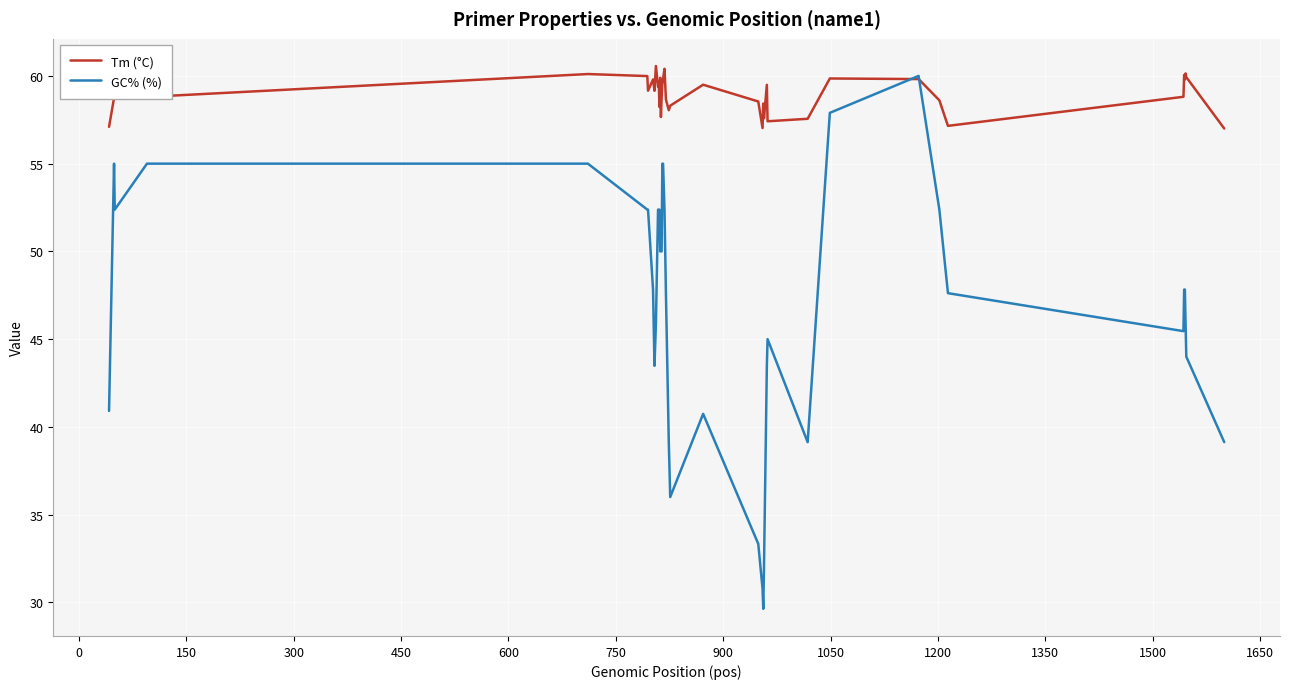

Rank the series by their average value, from lowest to highest.

GC% (%), Tm (°C)